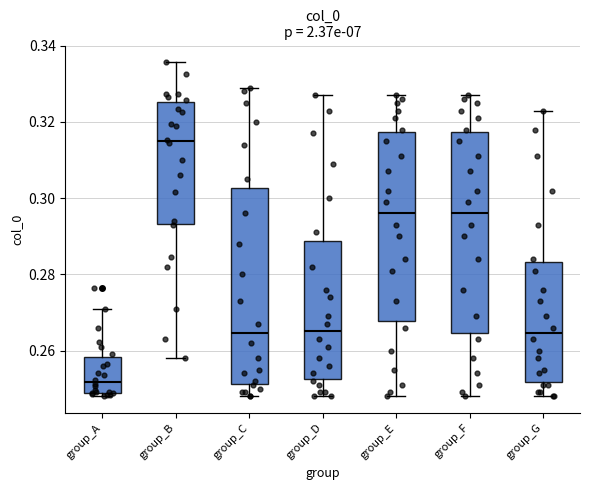

Where is the upper edge of the box for group_E on the y-axis? The values are not printed on the chart, so give them approximately, as read against the axis.

0.318